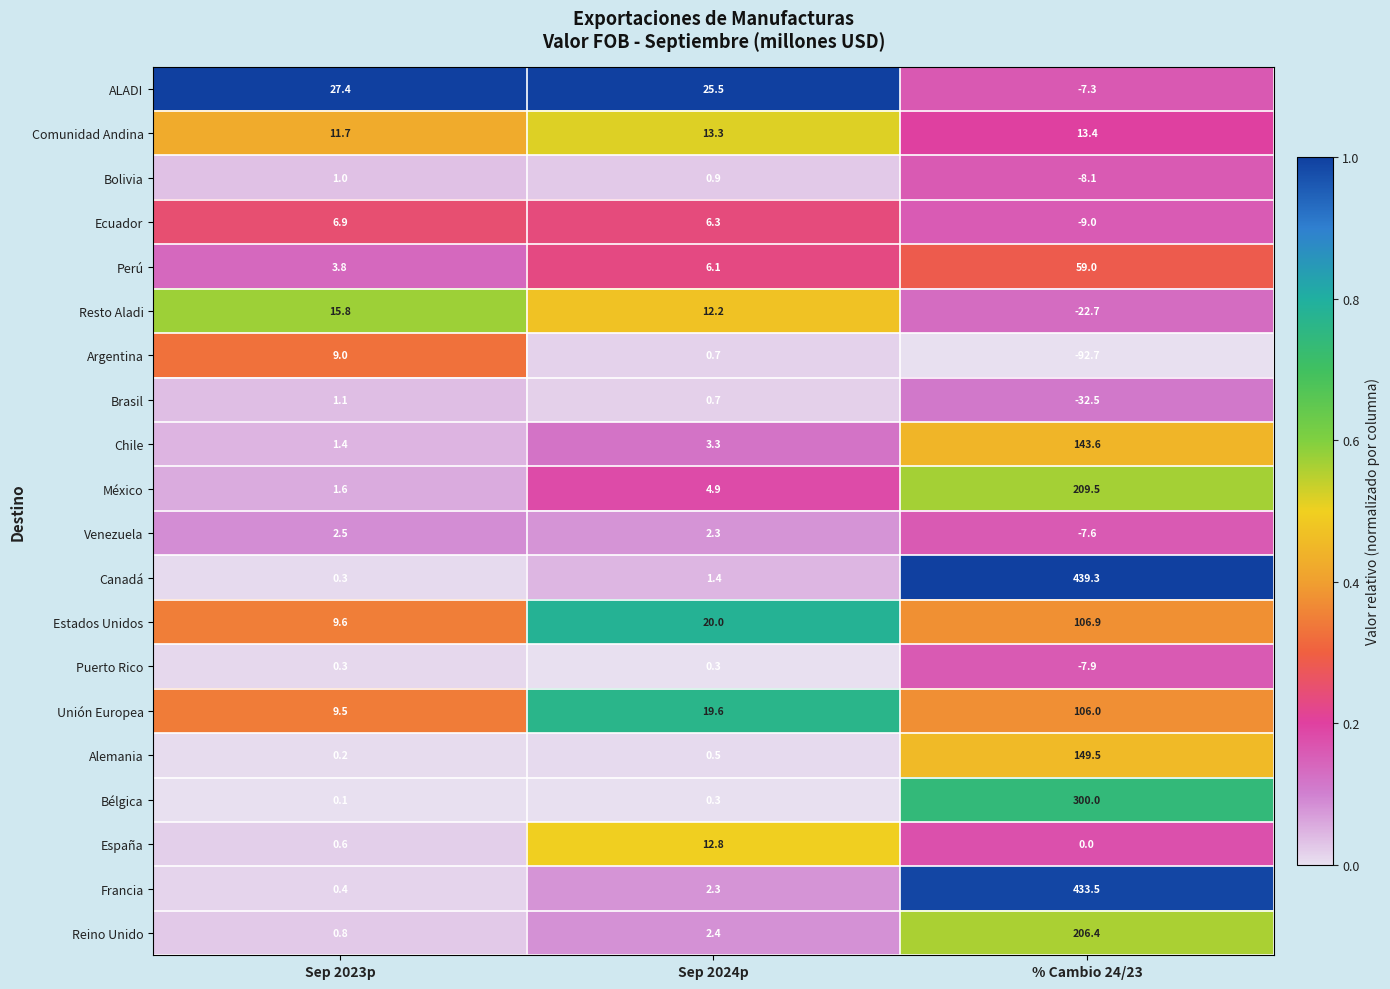

What is the difference between the Resto Aladi values at Sep 2024p and % Cambio 24/23?

34.9